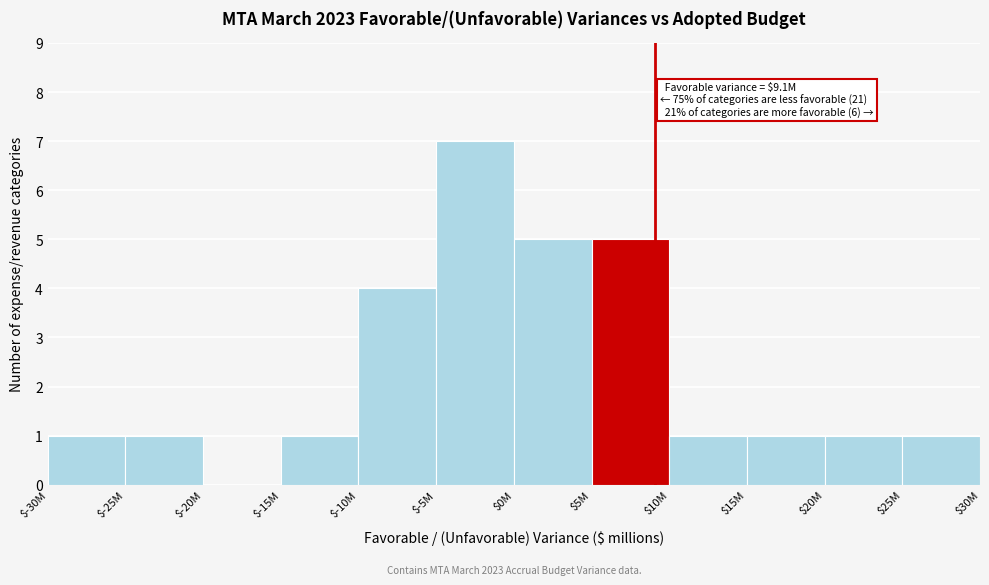

What is the sum of all values?

28